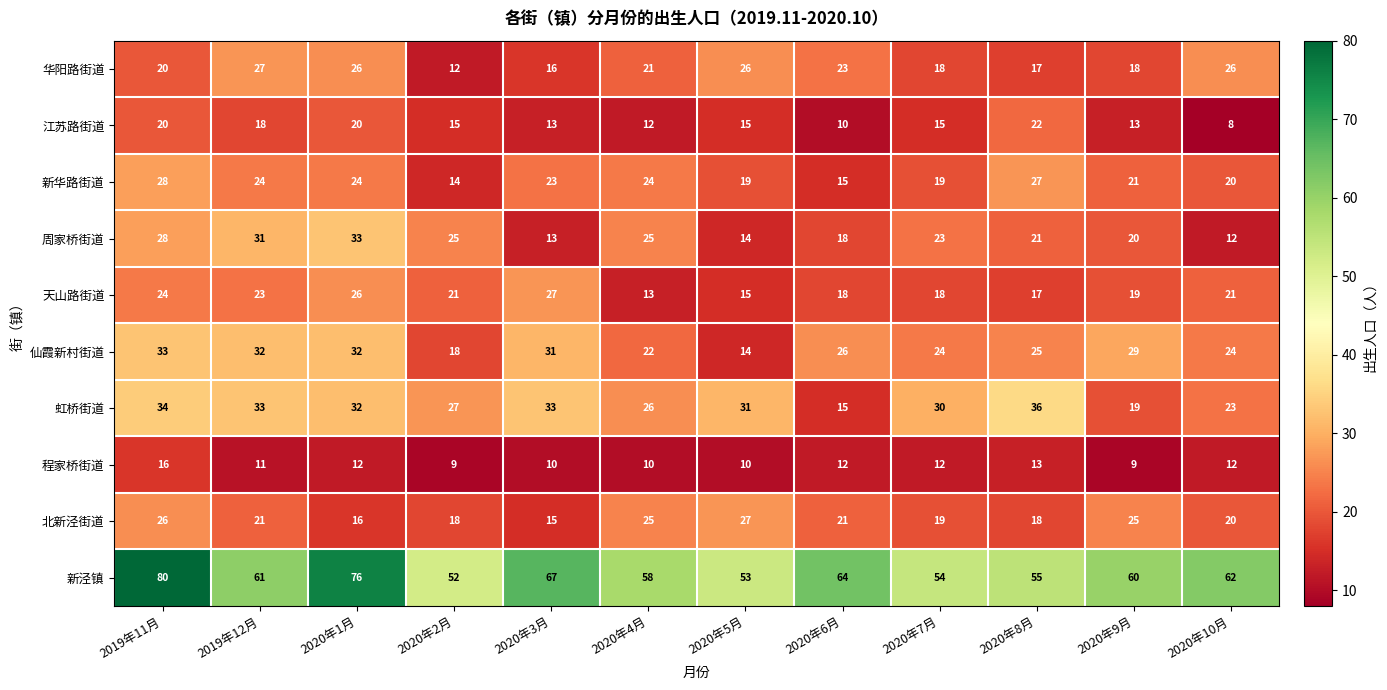

What is the total value across all series at 2020年1月?

297